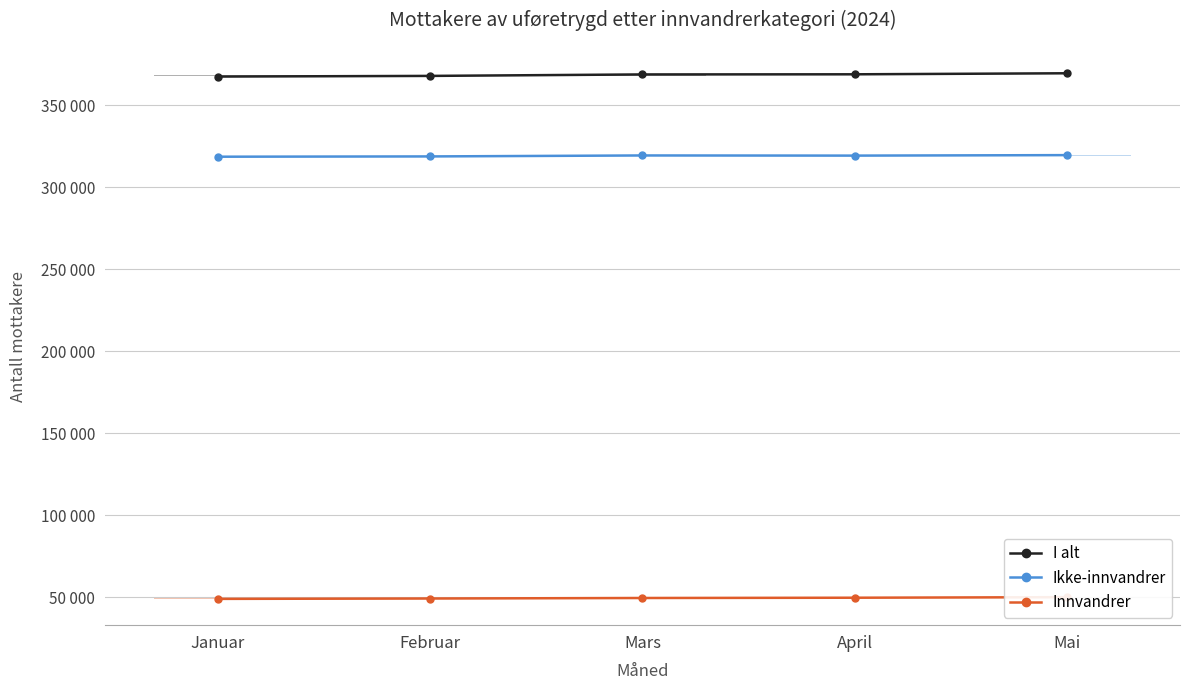

What are all the series names shown in the legend?

I alt, Ikke-innvandrer, Innvandrer